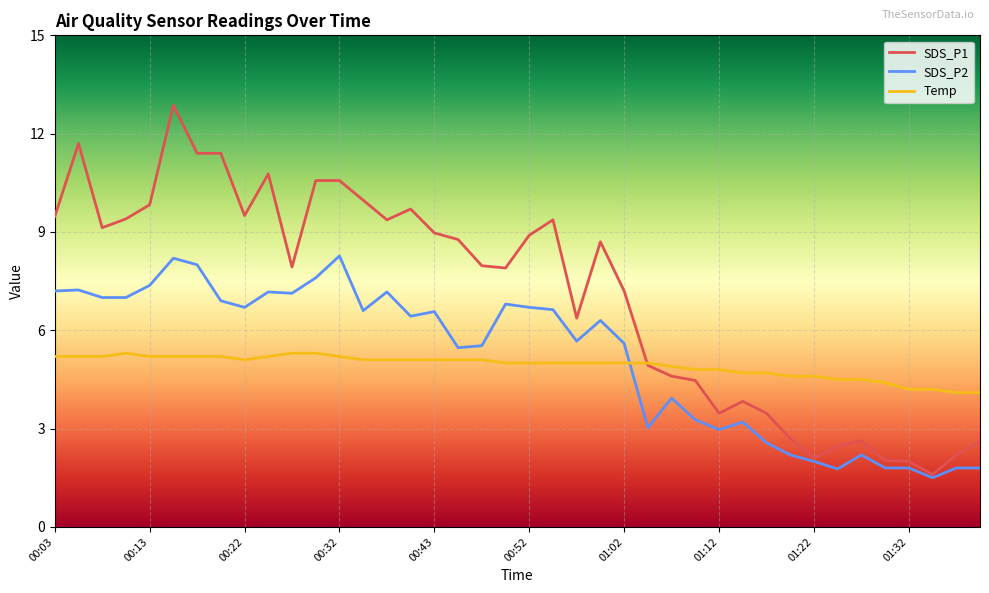

Which series has the largest range (max minus min)?

SDS_P1